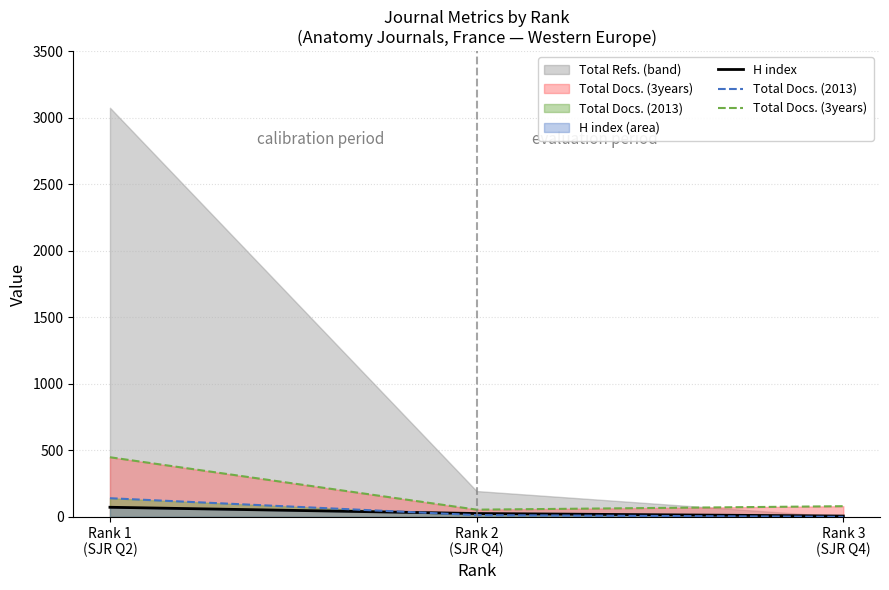

The H index series shows 25 at Rank 2
(SJR Q4). True or false?

True